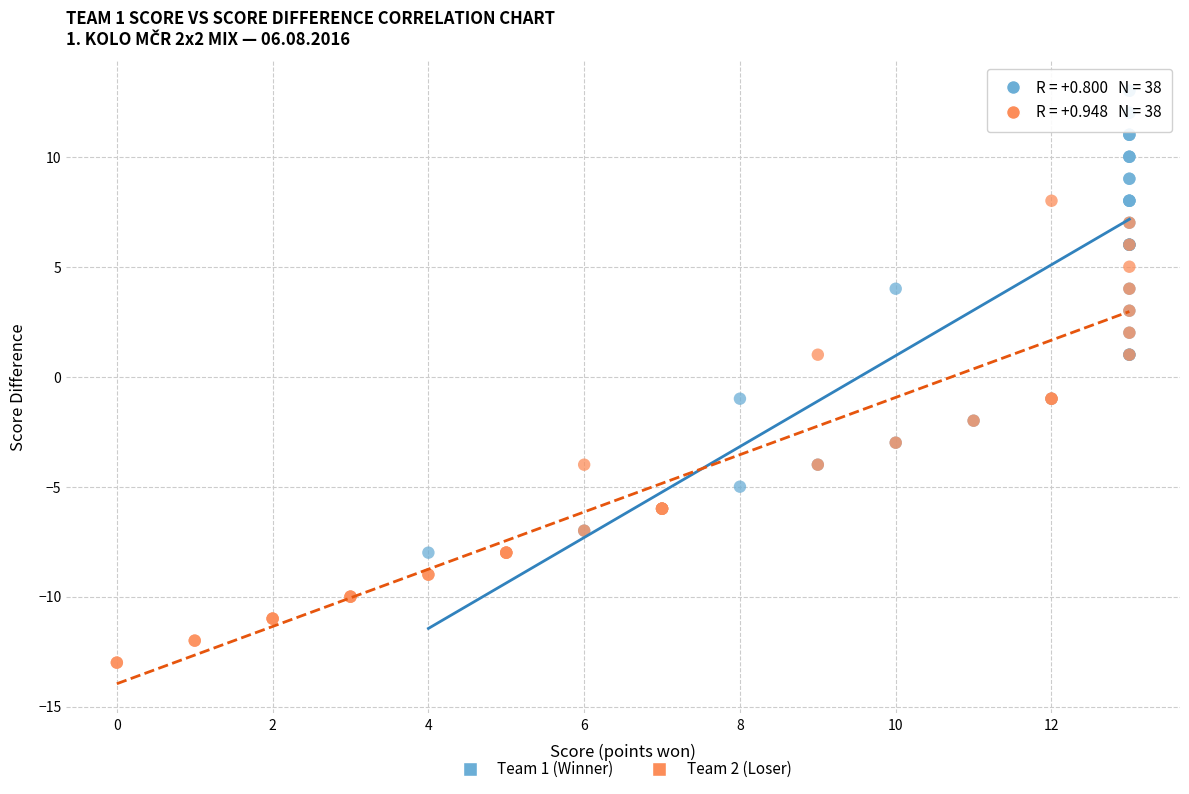

Which series reaches the maximum Y coordinate?

Team 1 (Winner)